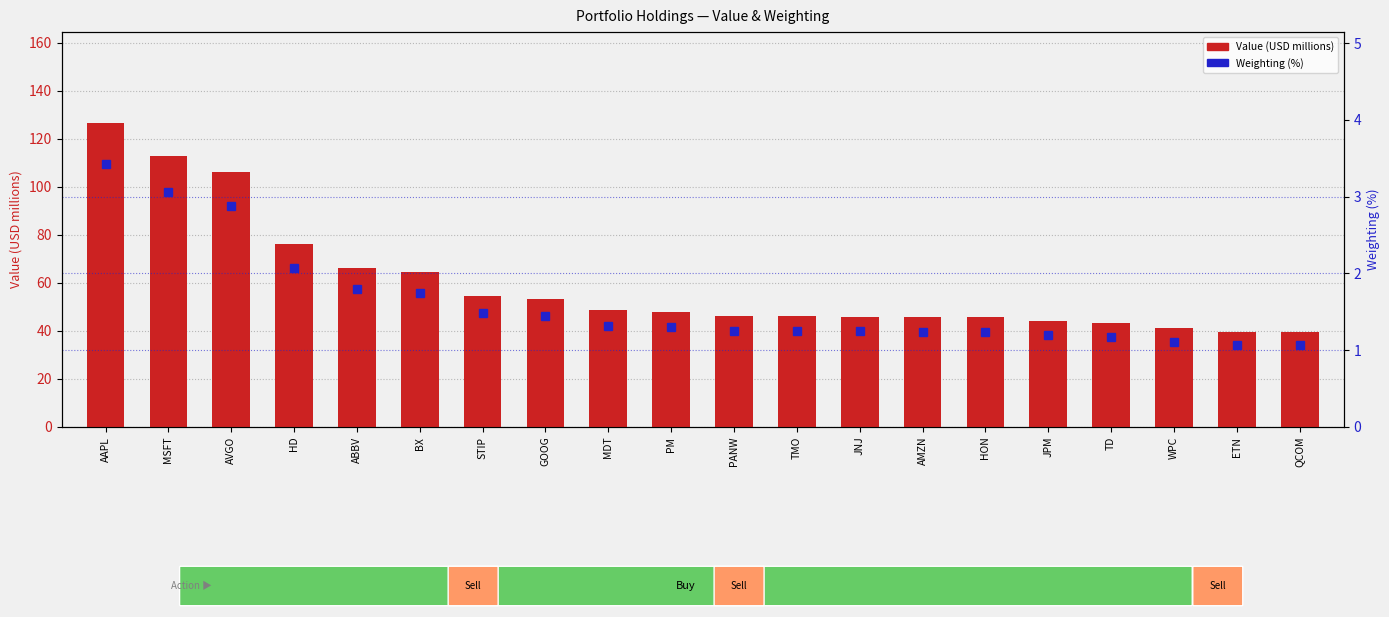

Which has a higher value, AAPL or TMO?

AAPL